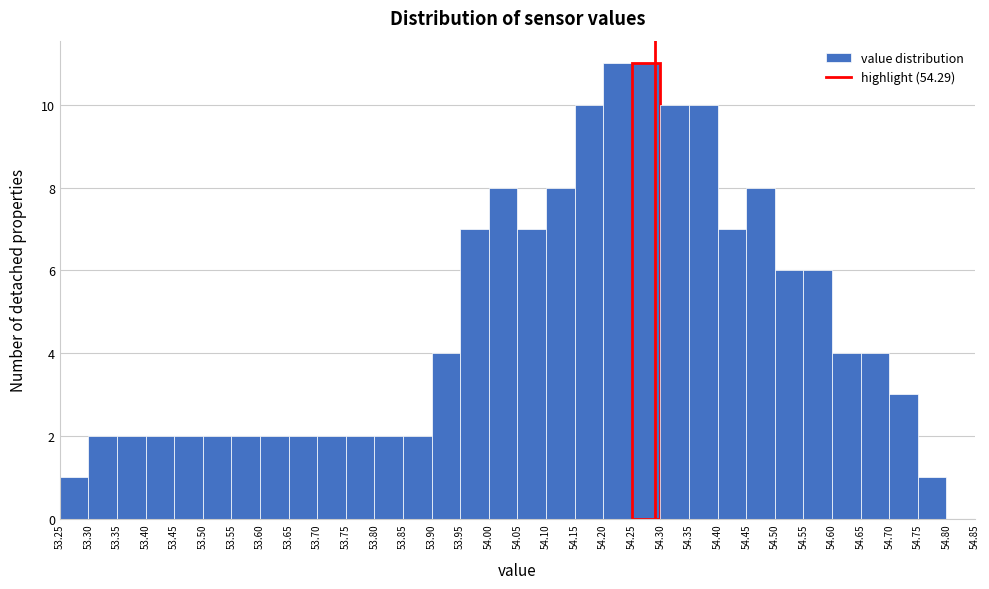

Reading left to right, transcribe this chart: for each bar, give the range it covers on the x-axis and its height. The values are not printed on the chart, so give them approximately, as read against the axis.

53.25 to 53.30: 1
53.30 to 53.35: 2
53.35 to 53.40: 2
53.40 to 53.45: 2
53.45 to 53.50: 2
53.50 to 53.55: 2
53.55 to 53.60: 2
53.60 to 53.65: 2
53.65 to 53.70: 2
53.70 to 53.75: 2
53.75 to 53.80: 2
53.80 to 53.85: 2
53.85 to 53.90: 2
53.90 to 53.95: 4
53.95 to 54.00: 7
54.00 to 54.05: 8
54.05 to 54.10: 7
54.10 to 54.15: 8
54.15 to 54.20: 10
54.20 to 54.25: 11
54.25 to 54.30: 11
54.30 to 54.35: 10
54.35 to 54.40: 10
54.40 to 54.45: 7
54.45 to 54.50: 8
54.50 to 54.55: 6
54.55 to 54.60: 6
54.60 to 54.65: 4
54.65 to 54.70: 4
54.70 to 54.75: 3
54.75 to 54.80: 1
54.80 to 54.85: 0